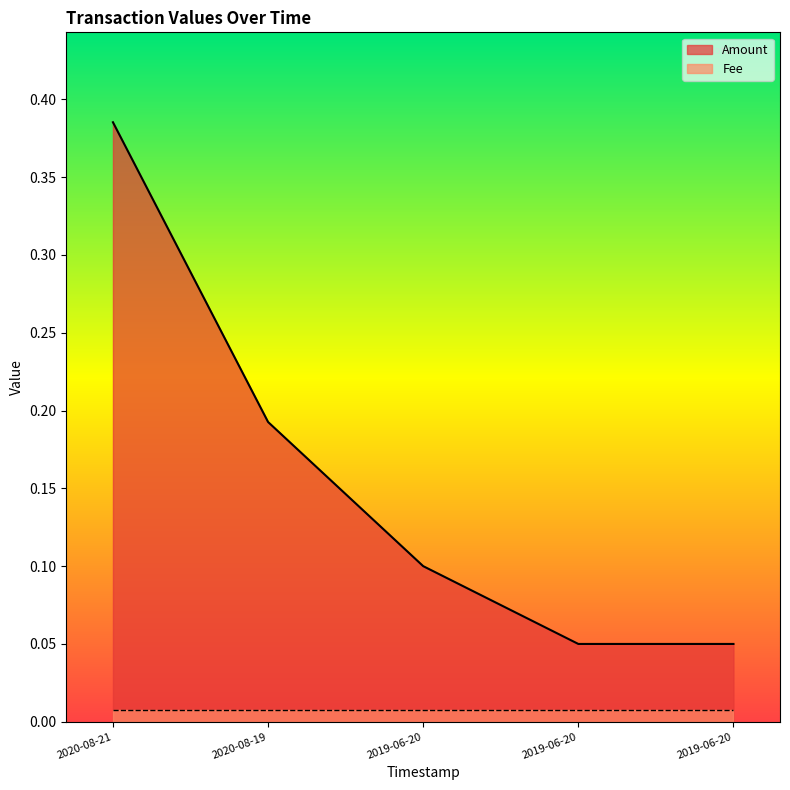

What is the change in value from 2020-08-21 to 2019-06-20?

-0.3